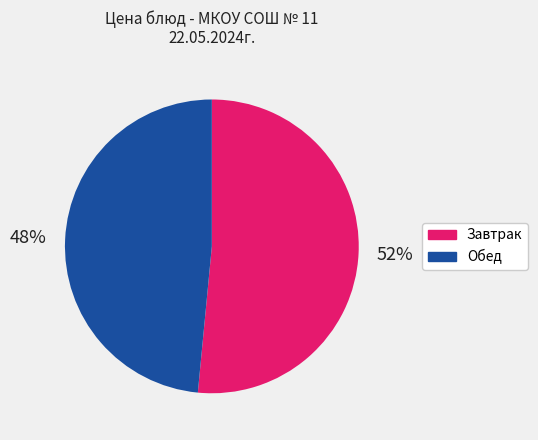

To the nearest percent, what is the average slice percentage?

50%